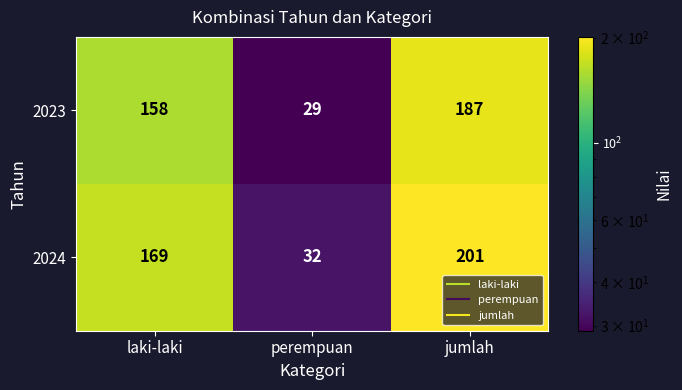

What is the difference between the 2023 values at perempuan and jumlah?

158